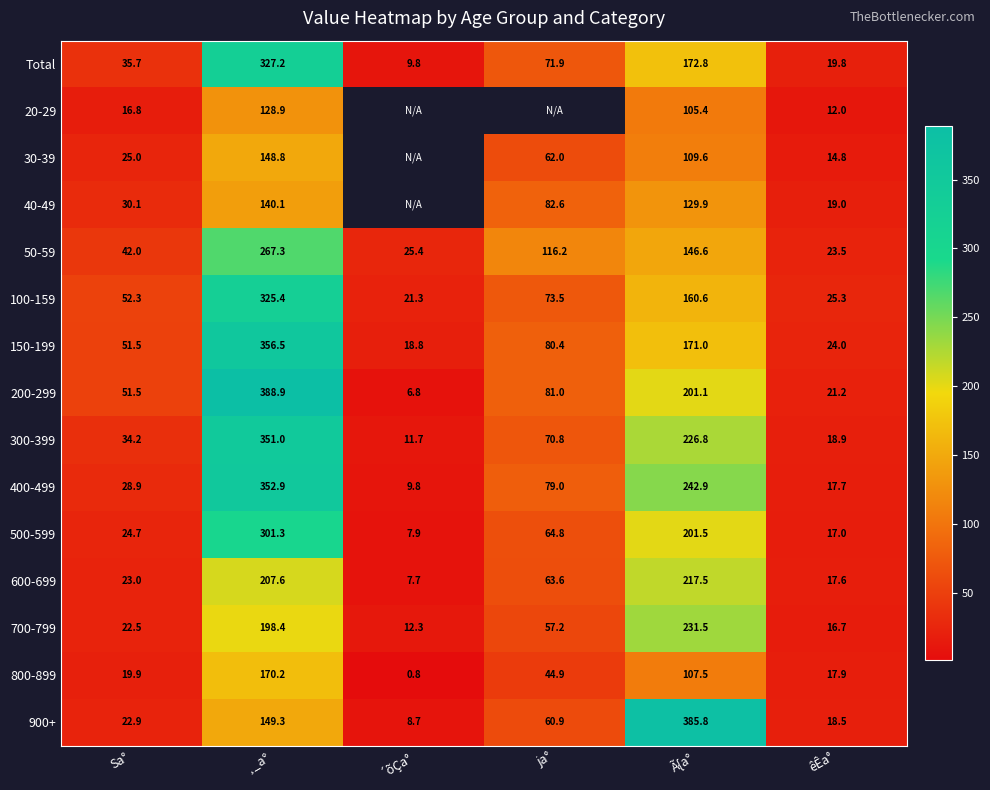

What is the maximum value for 50-59?

267.3